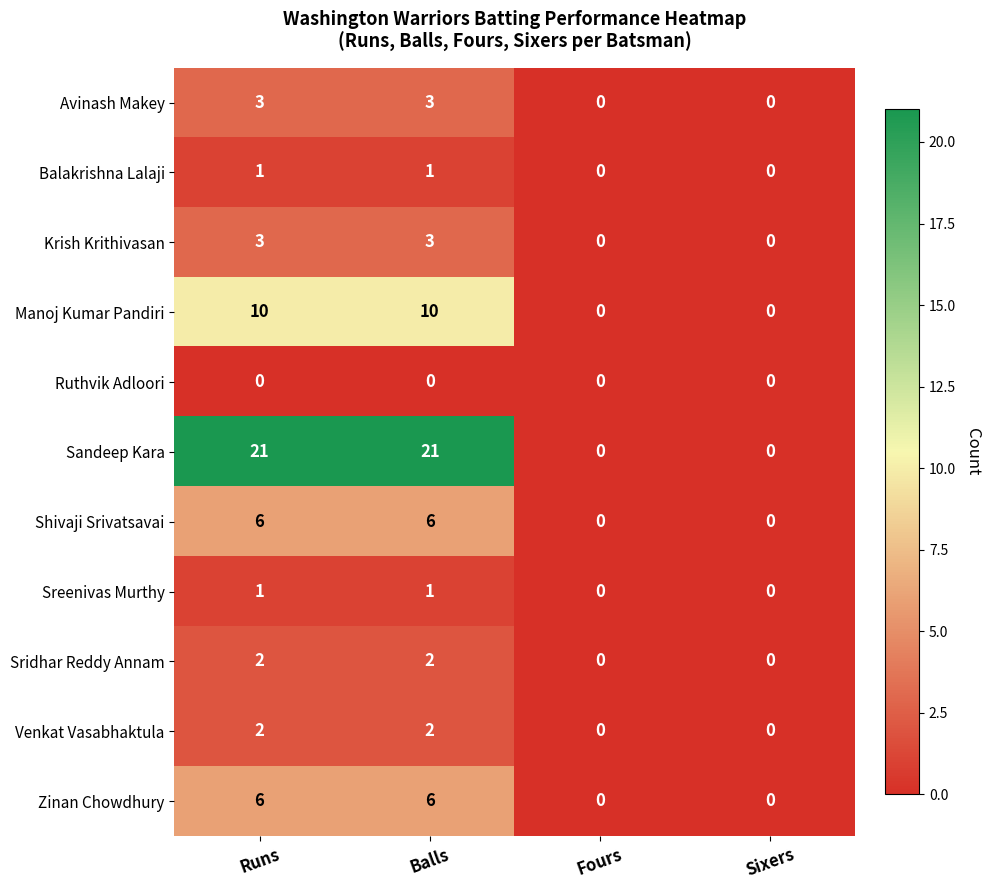

What is the maximum value for Manoj Kumar Pandiri?

10